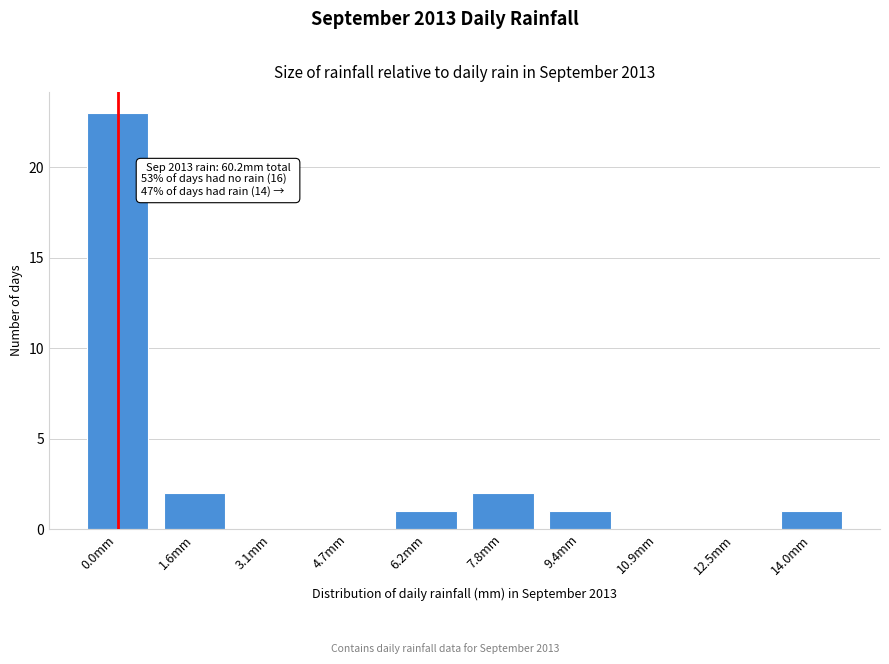

Reading left to right, extract all data points from this chart.

0.0mm=23	1.6mm=2	3.1mm=0	4.7mm=0	6.2mm=1	7.8mm=2	9.4mm=1	10.9mm=0	12.5mm=0	14.0mm=1